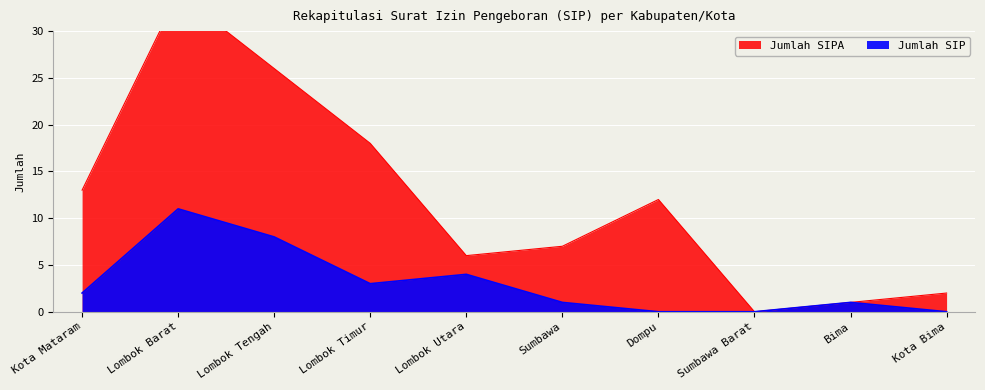

The value of Jumlah SIP at Kota Bima is 7. True or false?

False